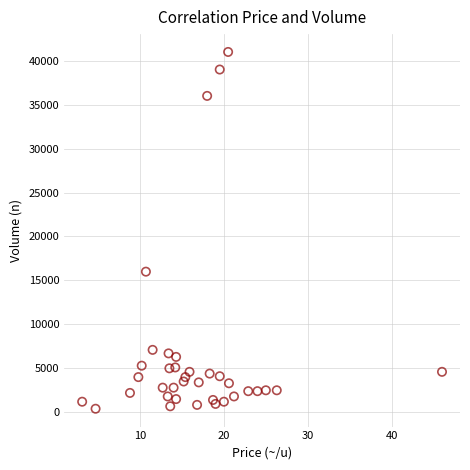

What Y value in the scatter plot is closest to 20700?

16000